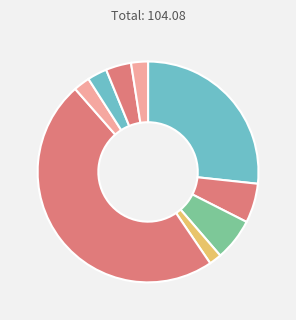

Does any single category account for the majority?

No